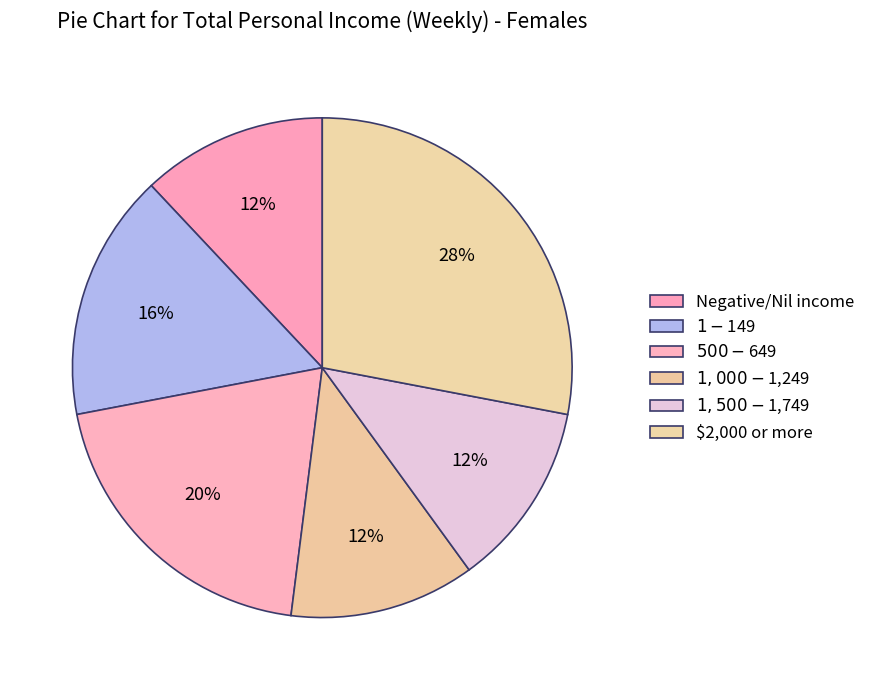

Is it true that $1,000-$1,249 is 1% of the pie?

False